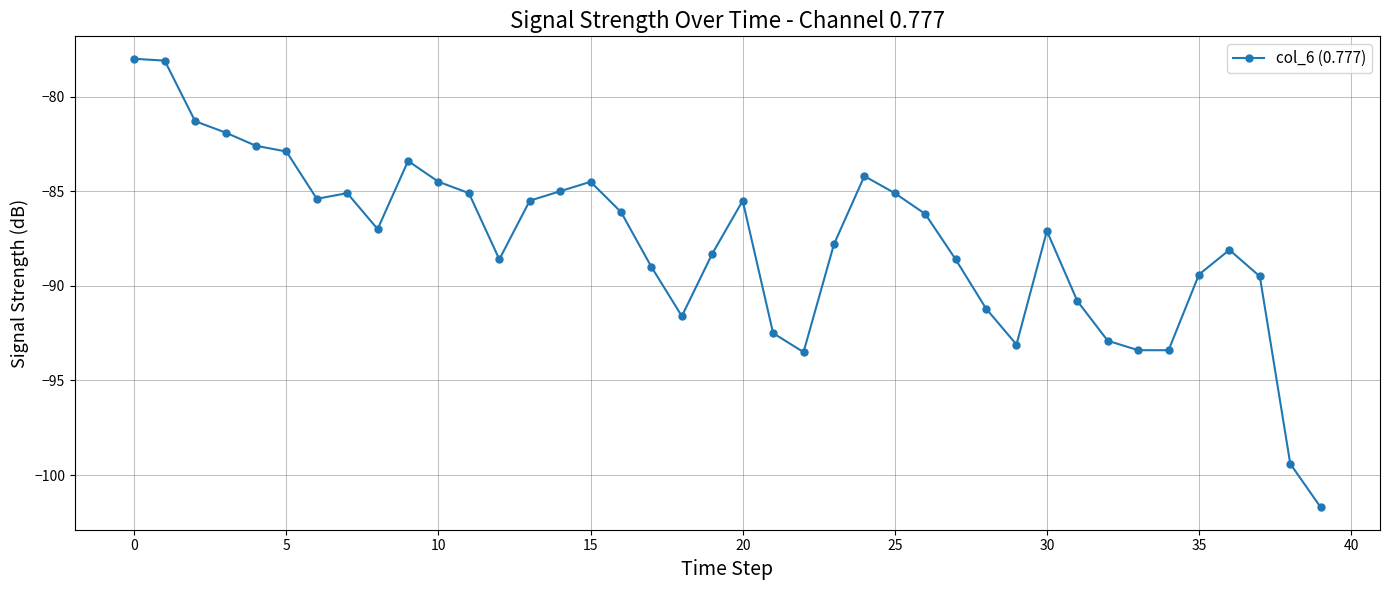

What is the smallest value displayed?

-101.7